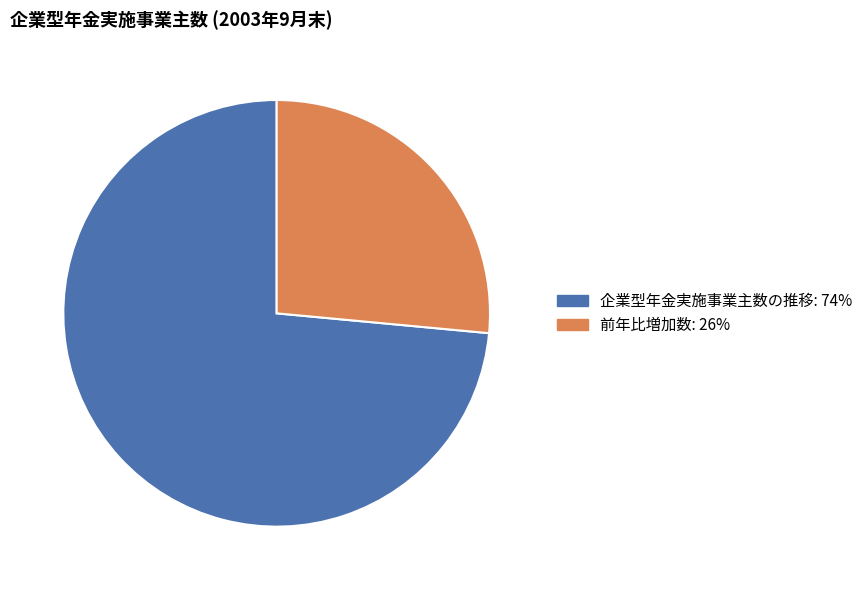

To the nearest percent, what is the average slice percentage?

50%